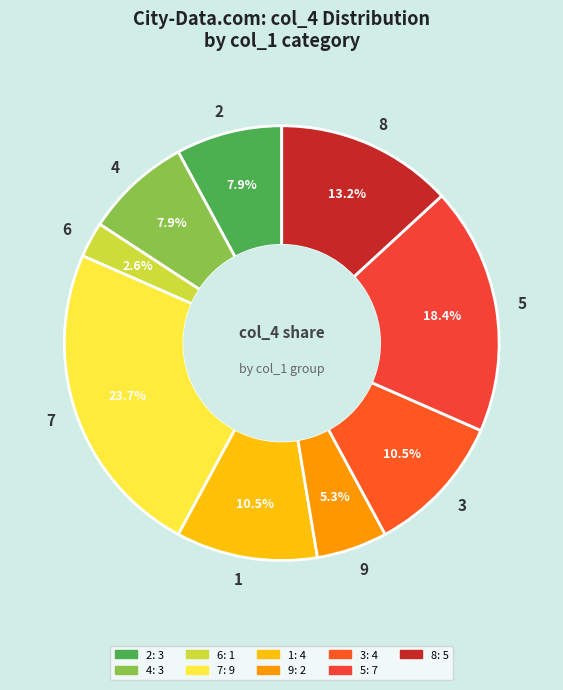

Between 3 and 2, which is larger?

3